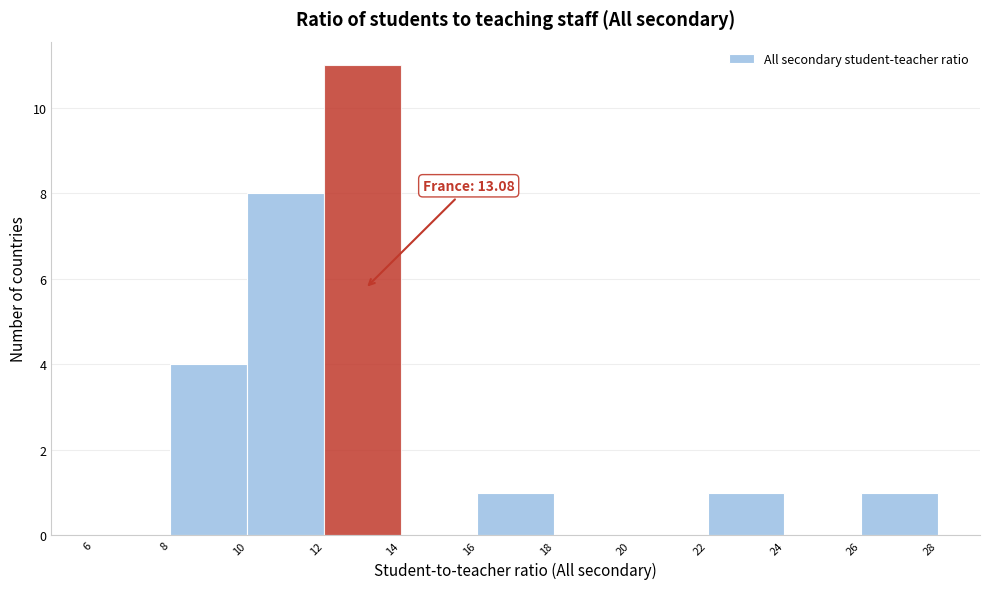

Which range on the x-axis has the tallest bar?

12 to 14